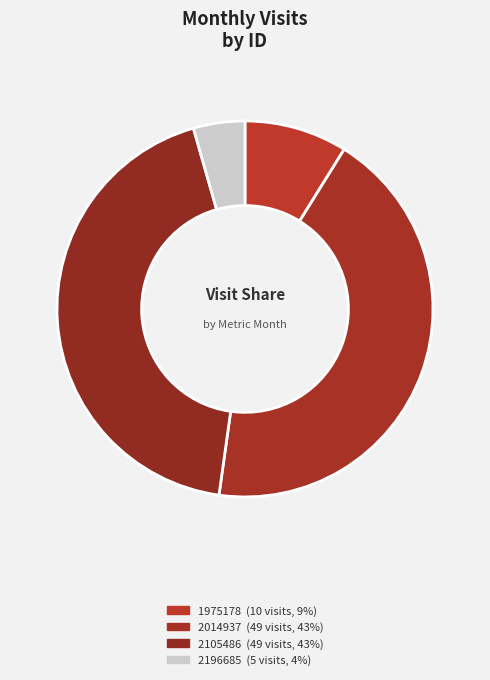

Combined, what portion of the pie is 2014937 and 1975178?

52.2%